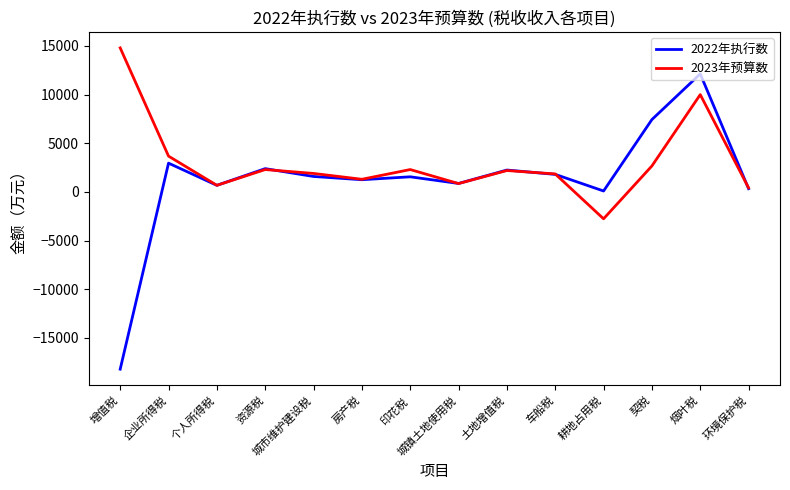

At which category does the chart reach its minimum across all series?

增值税